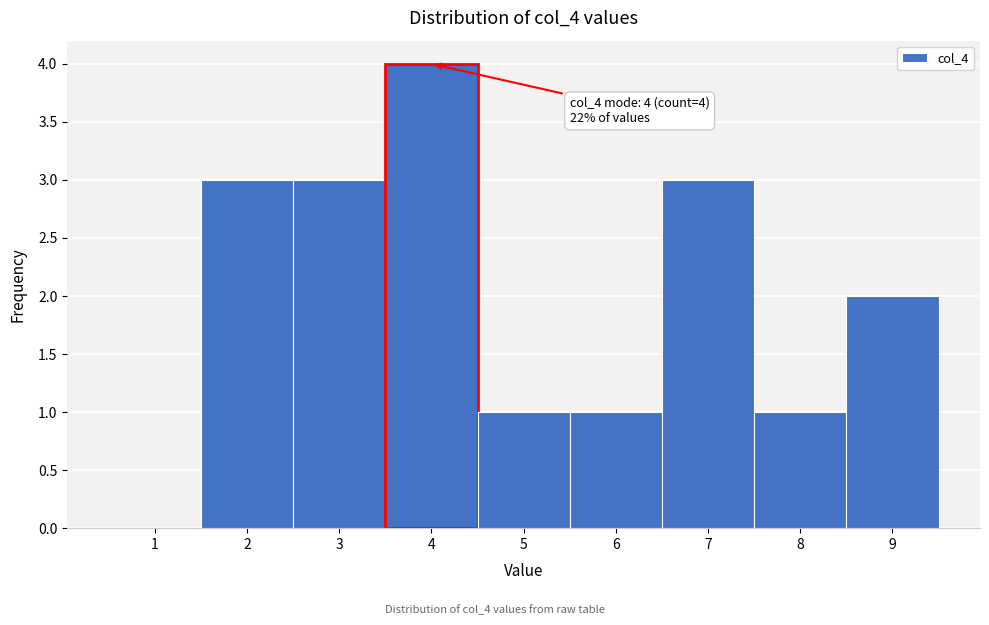

Over which range of the x-axis is the bar tallest?

3.5 to 4.5